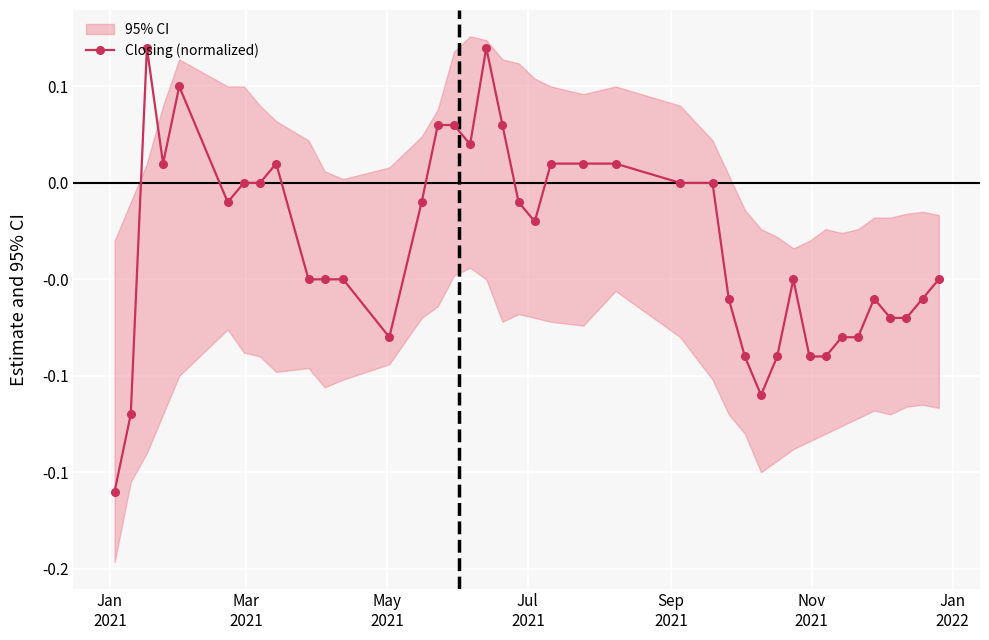

Reading left to right, extract all data points from this chart.

-0.2	-0.1	0.1	0.0	0.1	-0.0	0.0	0.0	0.0	-0.0	-0.0	-0.0	-0.1	-0.0	0.0	0.0	0.0	0.1	0.0	-0.0	-0.0	0.0	0.0	0.0	0.0	0.0	-0.1	-0.1	-0.1	-0.1	-0.0	-0.1	-0.1	-0.1	-0.1	-0.1	-0.1	-0.1	-0.1	-0.0